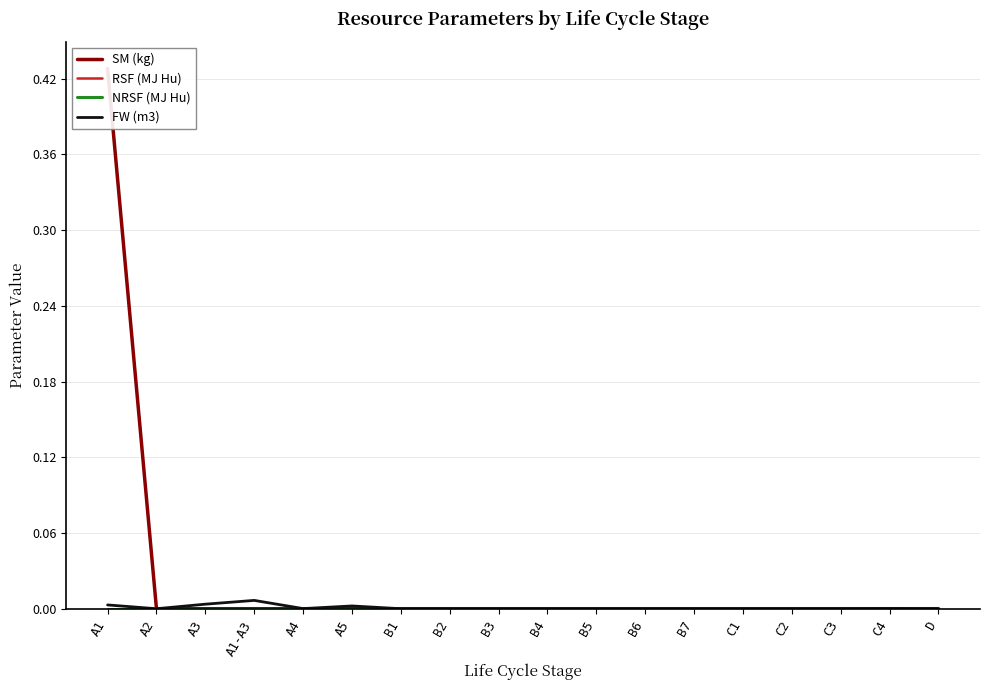

Does the chart have visible grid lines?

Yes